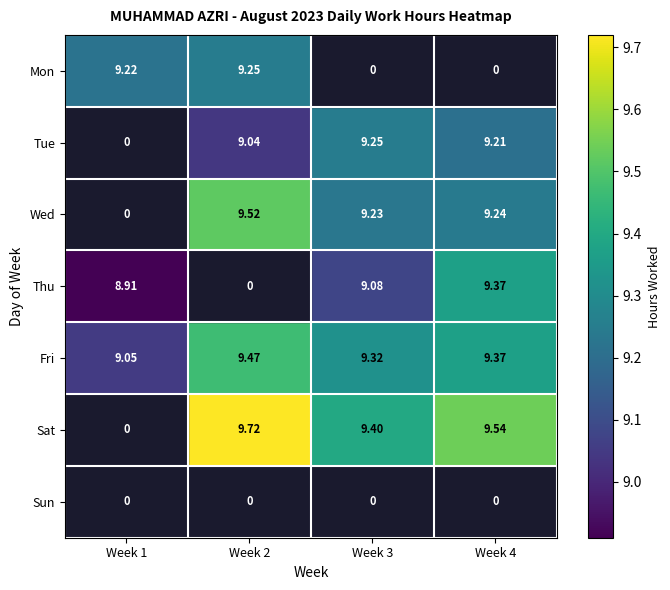

What is the maximum value shown in the chart?

9.7